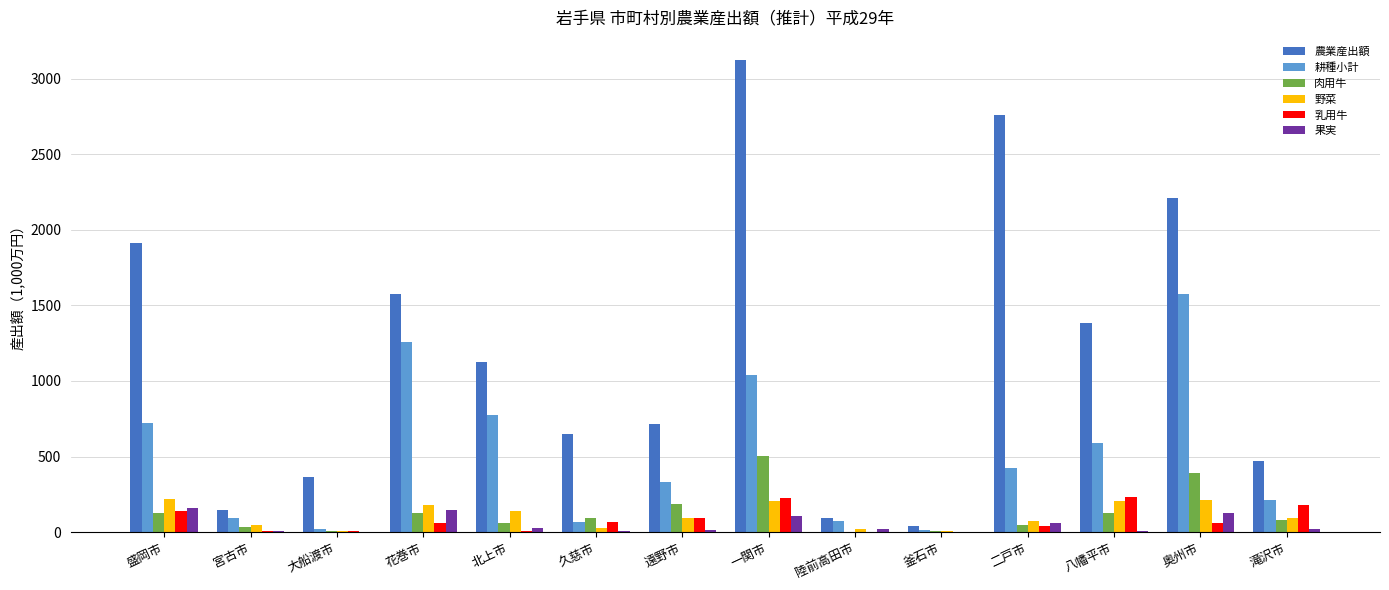

How many series are shown in this chart?

6